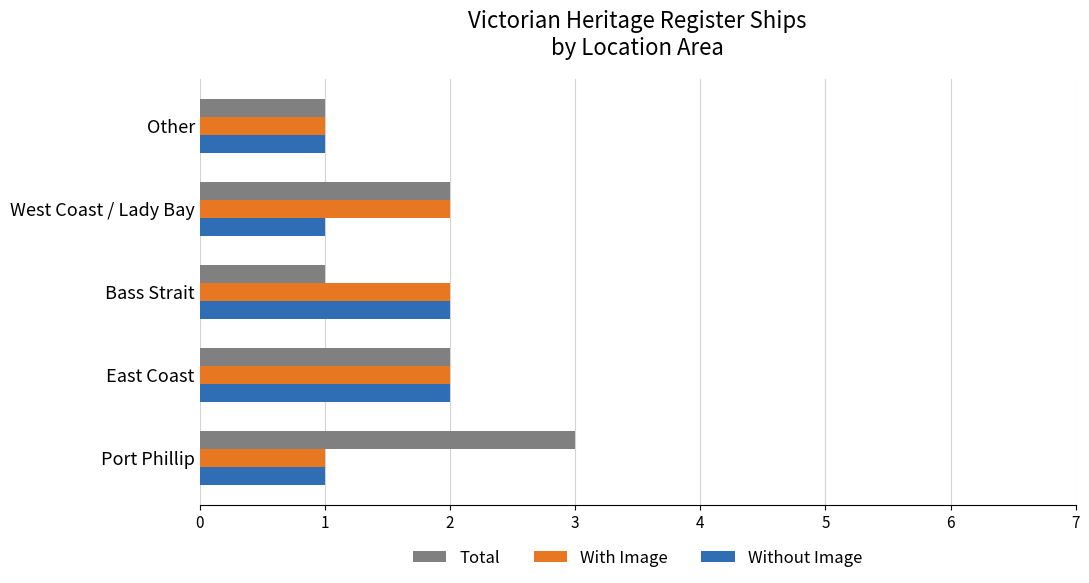

What is the maximum value shown in the chart?

3